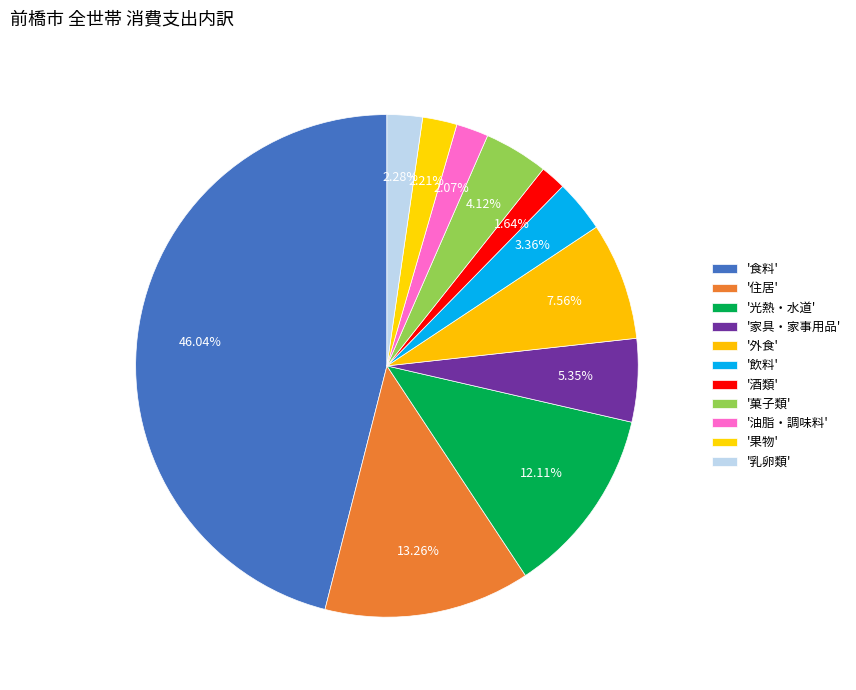

How many segments does this pie chart have?

11